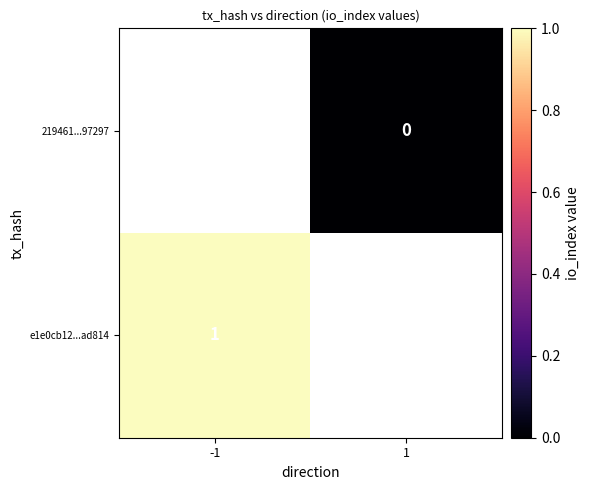

Count the number of data series in this chart.

2